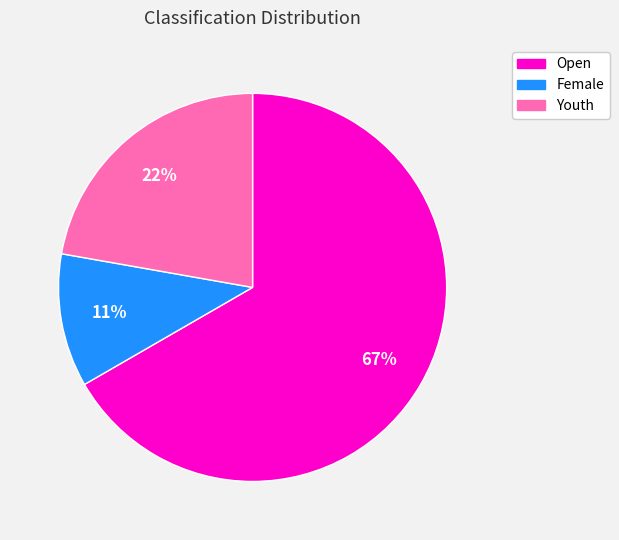

How many segments does this pie chart have?

3